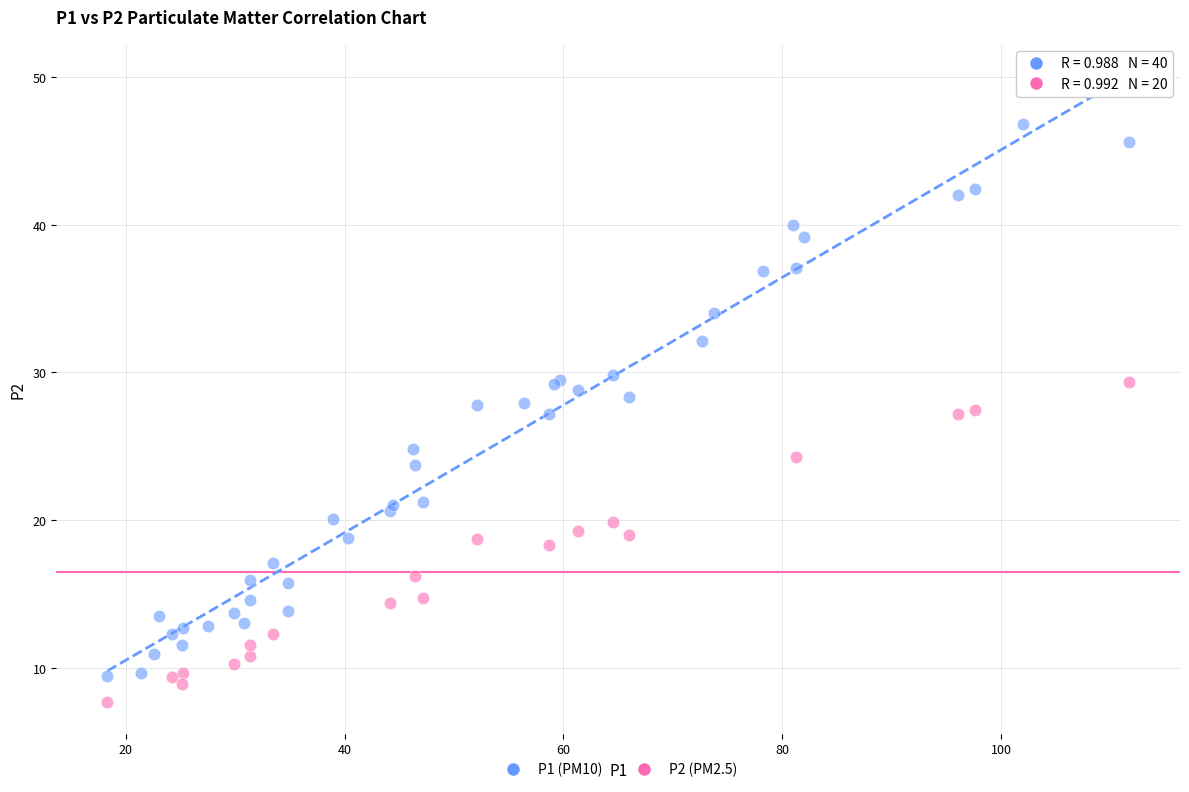

Which series has the widest spread of Y values?

P1 (PM10)